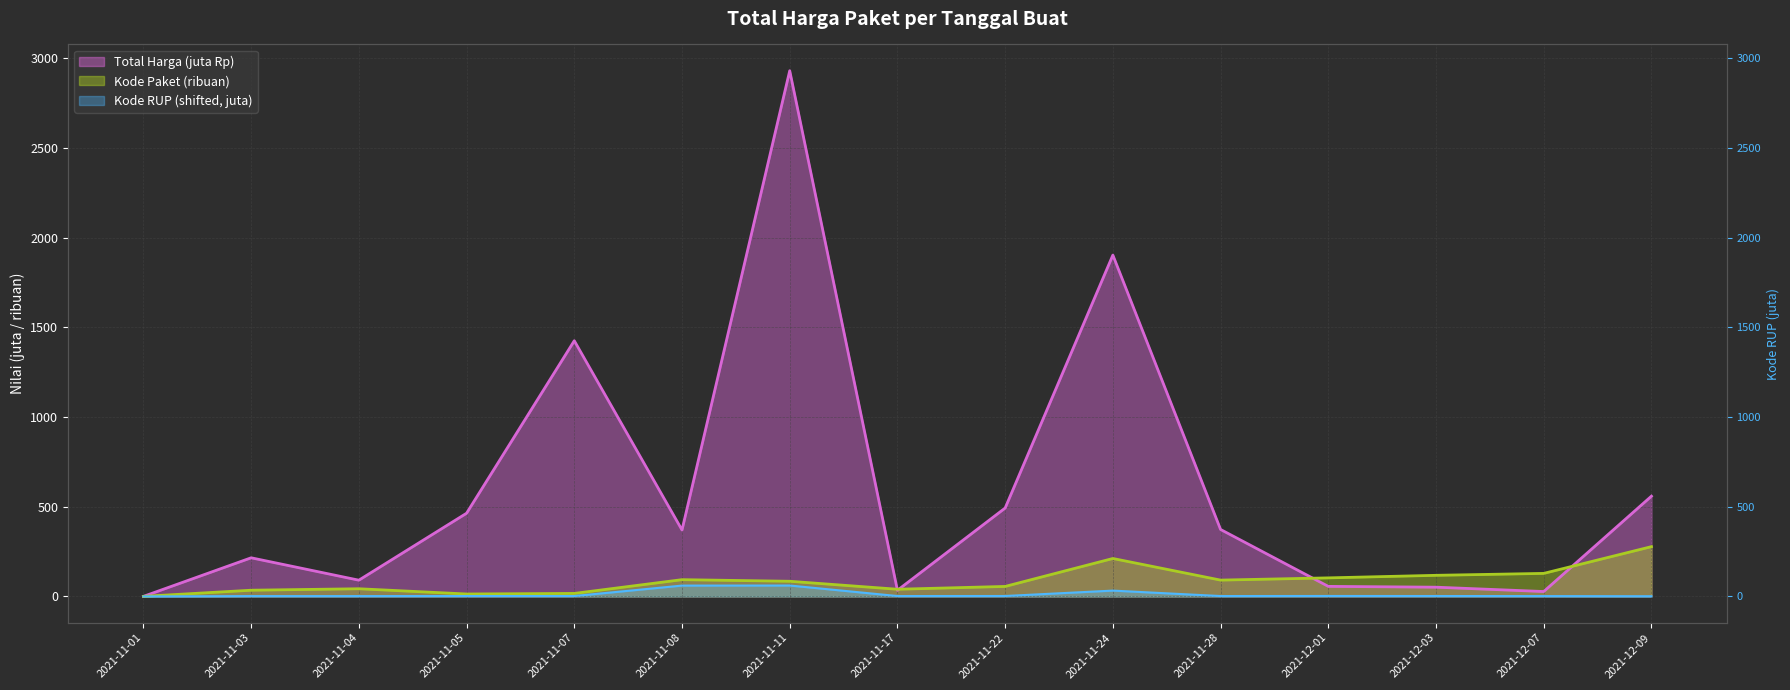

What is the maximum value for Kode RUP?

60.9